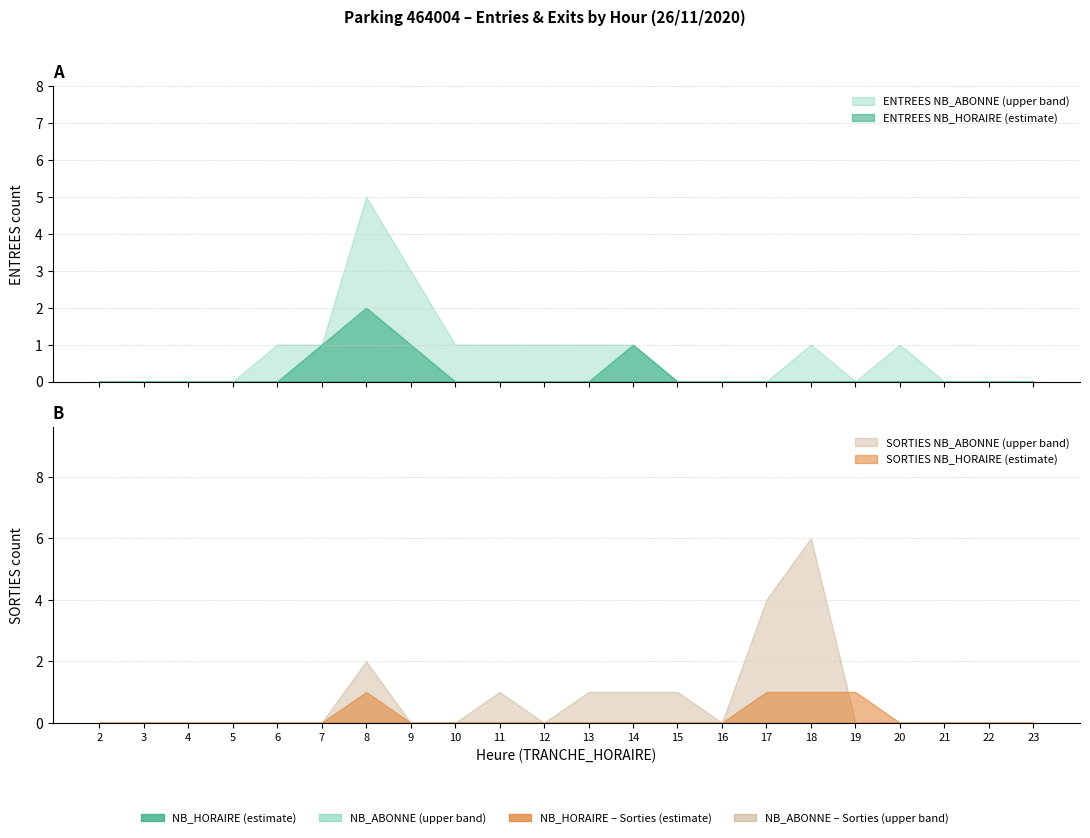

The value of ENTREES_NB_ABONNE at 20 is 1. True or false?

True